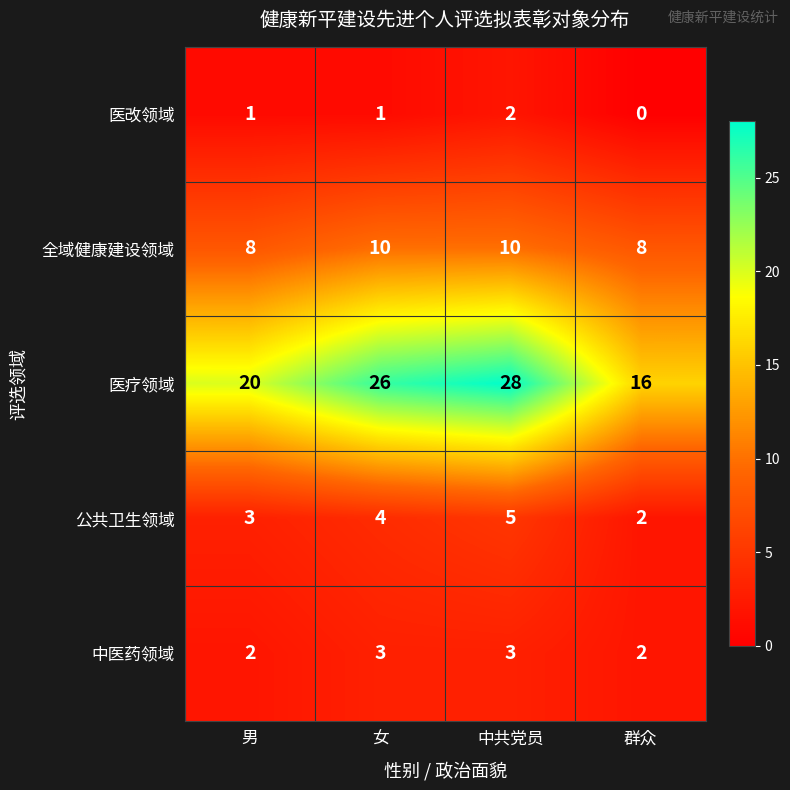

Reading left to right, what are all the values shown in this chart?

医改领域: 1	1	2	0
全域健康建设领域: 8	10	10	8
医疗领域: 20	26	28	16
公共卫生领域: 3	4	5	2
中医药领域: 2	3	3	2